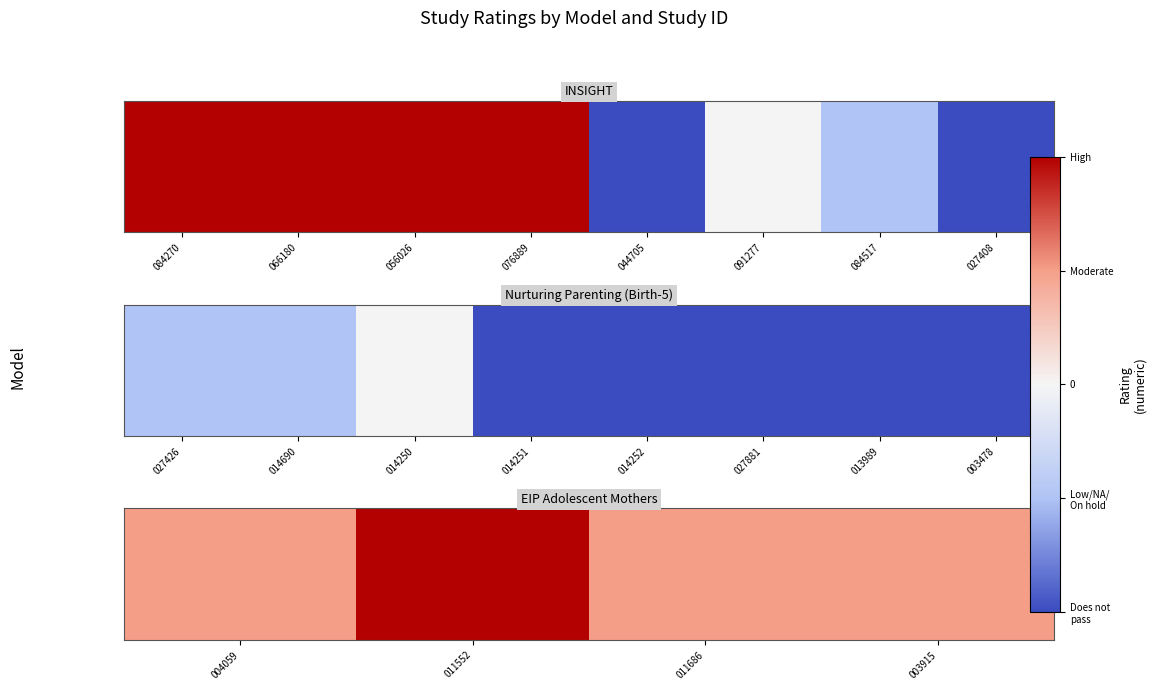

Which category has the highest value across all series?

011552